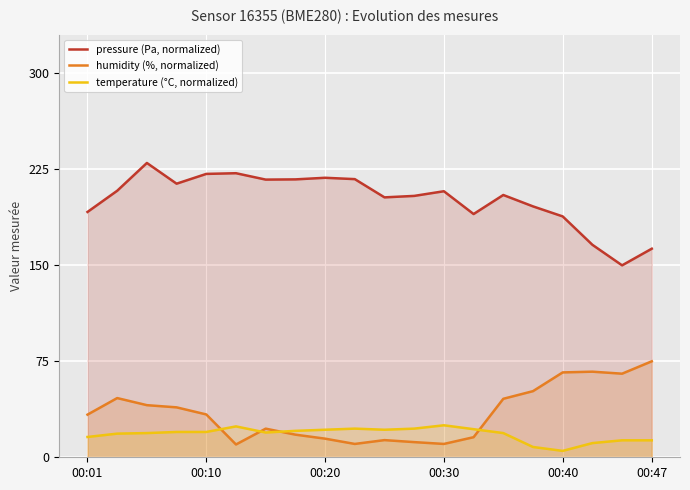

Is it true that humidity (%, normalized) equals 13.5 at 00:47?

False